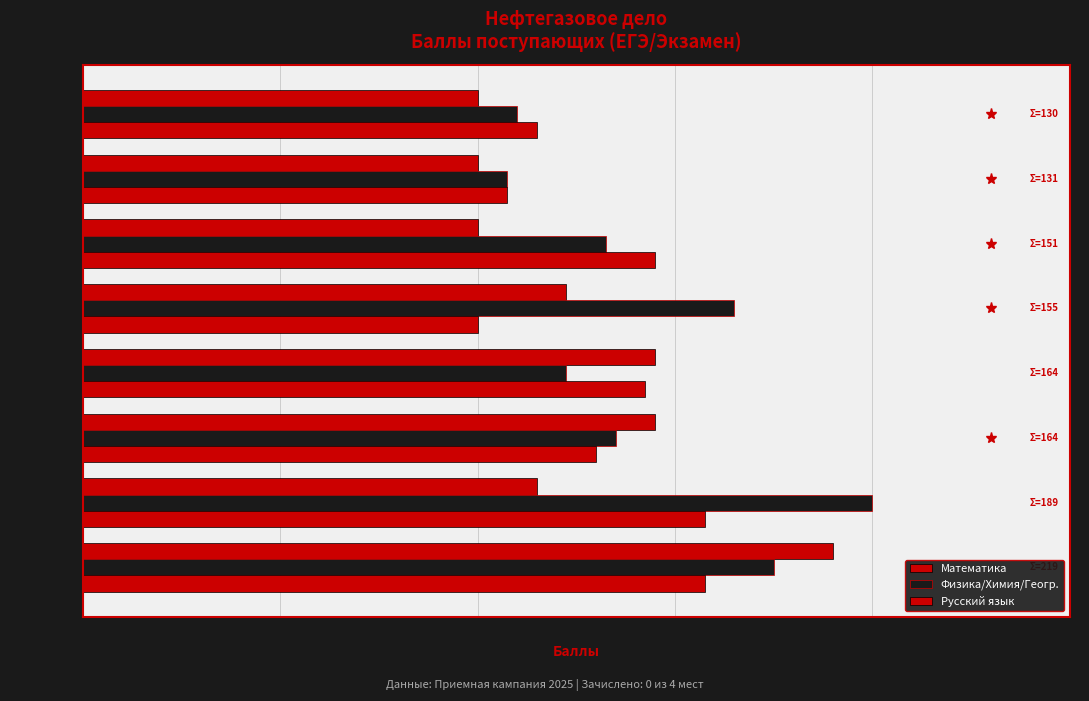

List the series in order of their peak value, highest first.

Физика/Химия/Геогр., Математика, Русский язык